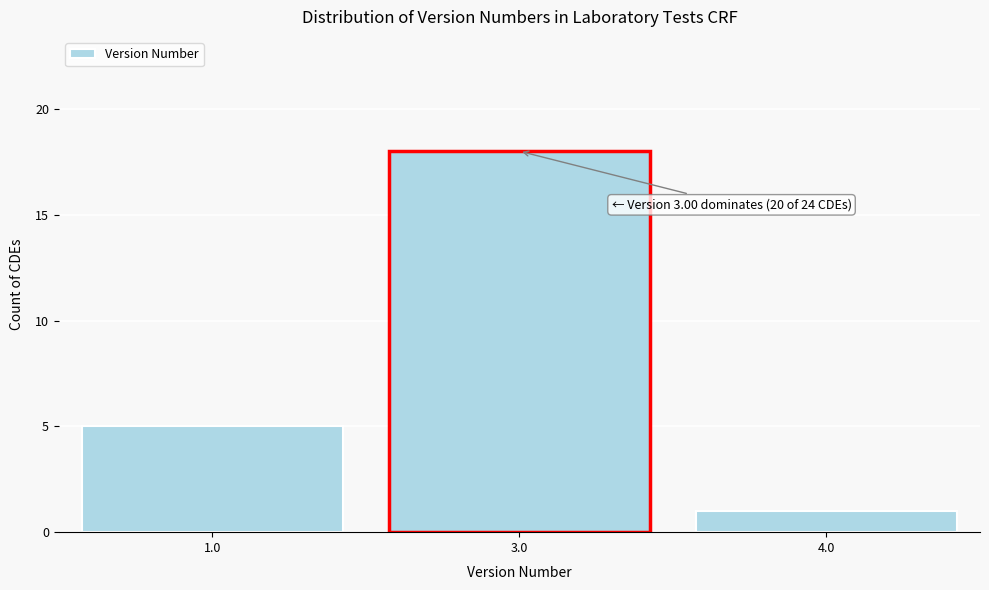

Reading left to right, what are all the values shown in this chart?

1.0=5	3.0=18	4.0=1